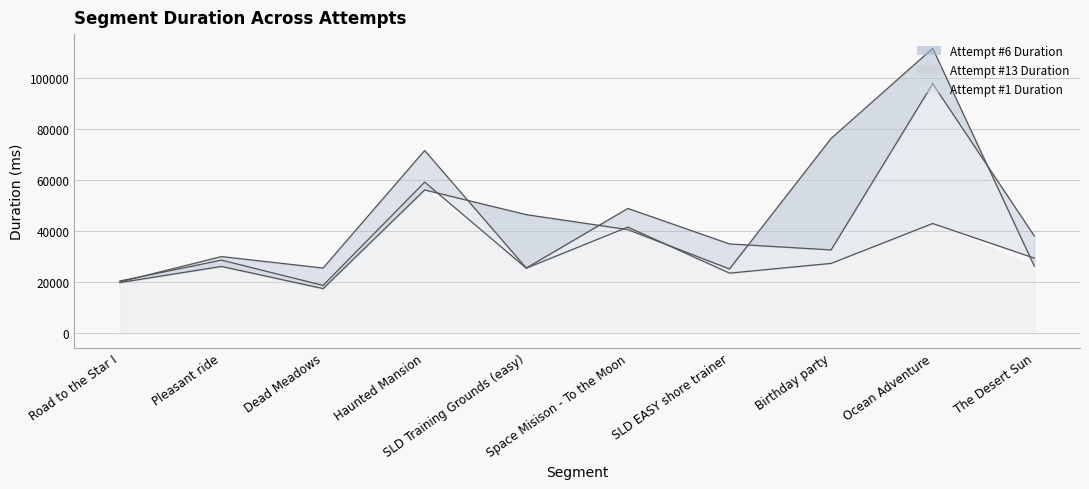

At which category does Attempt #1 Duration reach its first local valley?

Dead Meadows